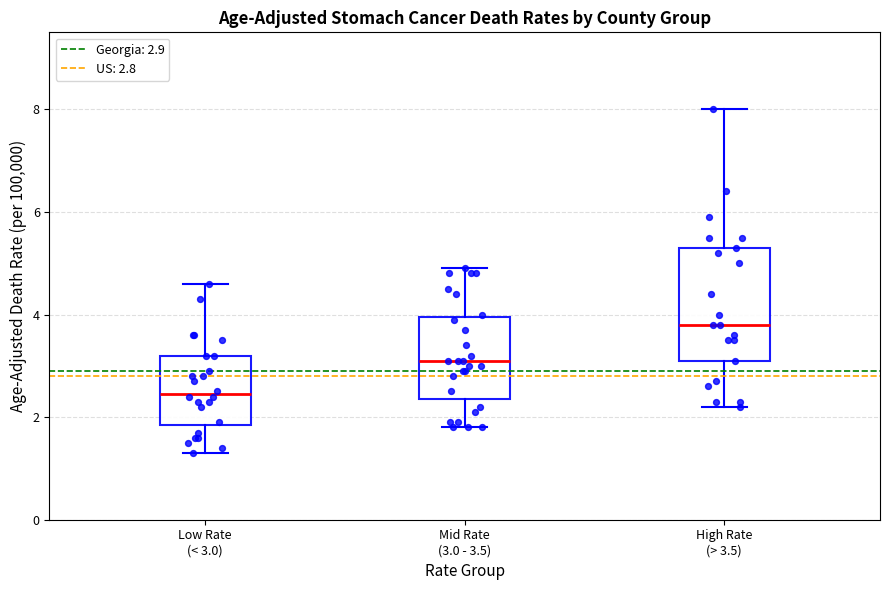

Which box is the tallest, from its lower edge to its upper edge?

High Rate (> 3.5)